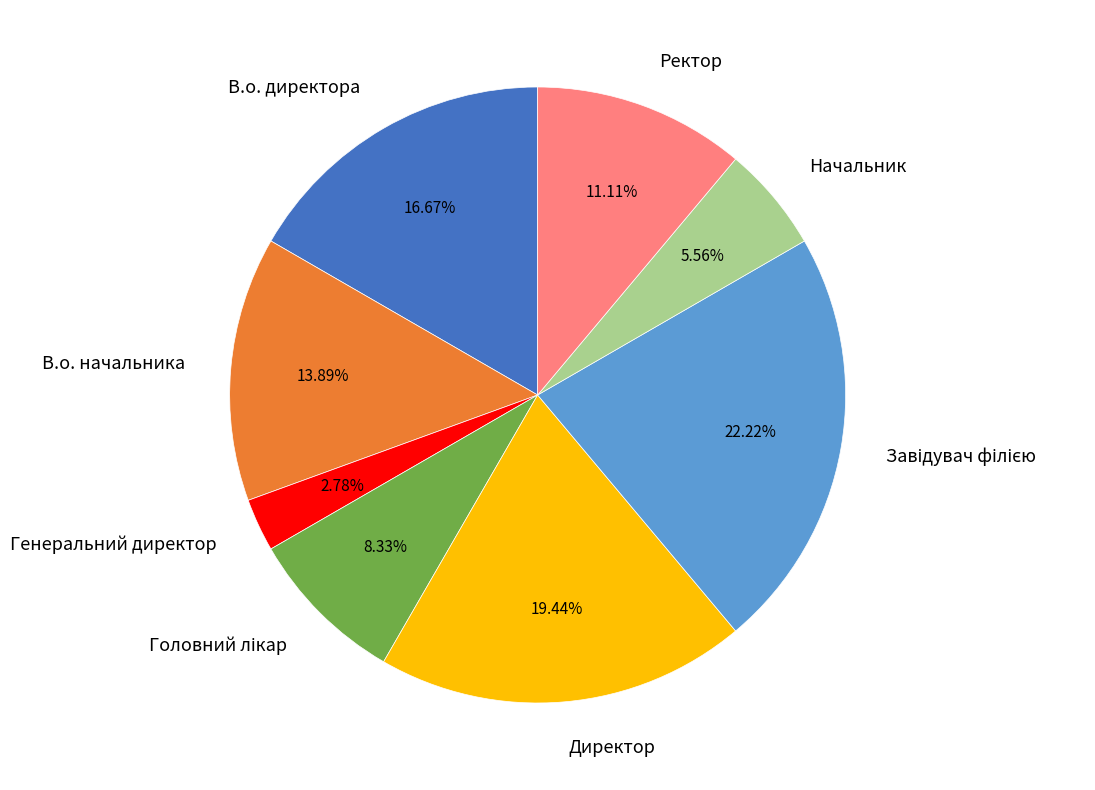

Is there any slice that represents more than half of the pie?

No